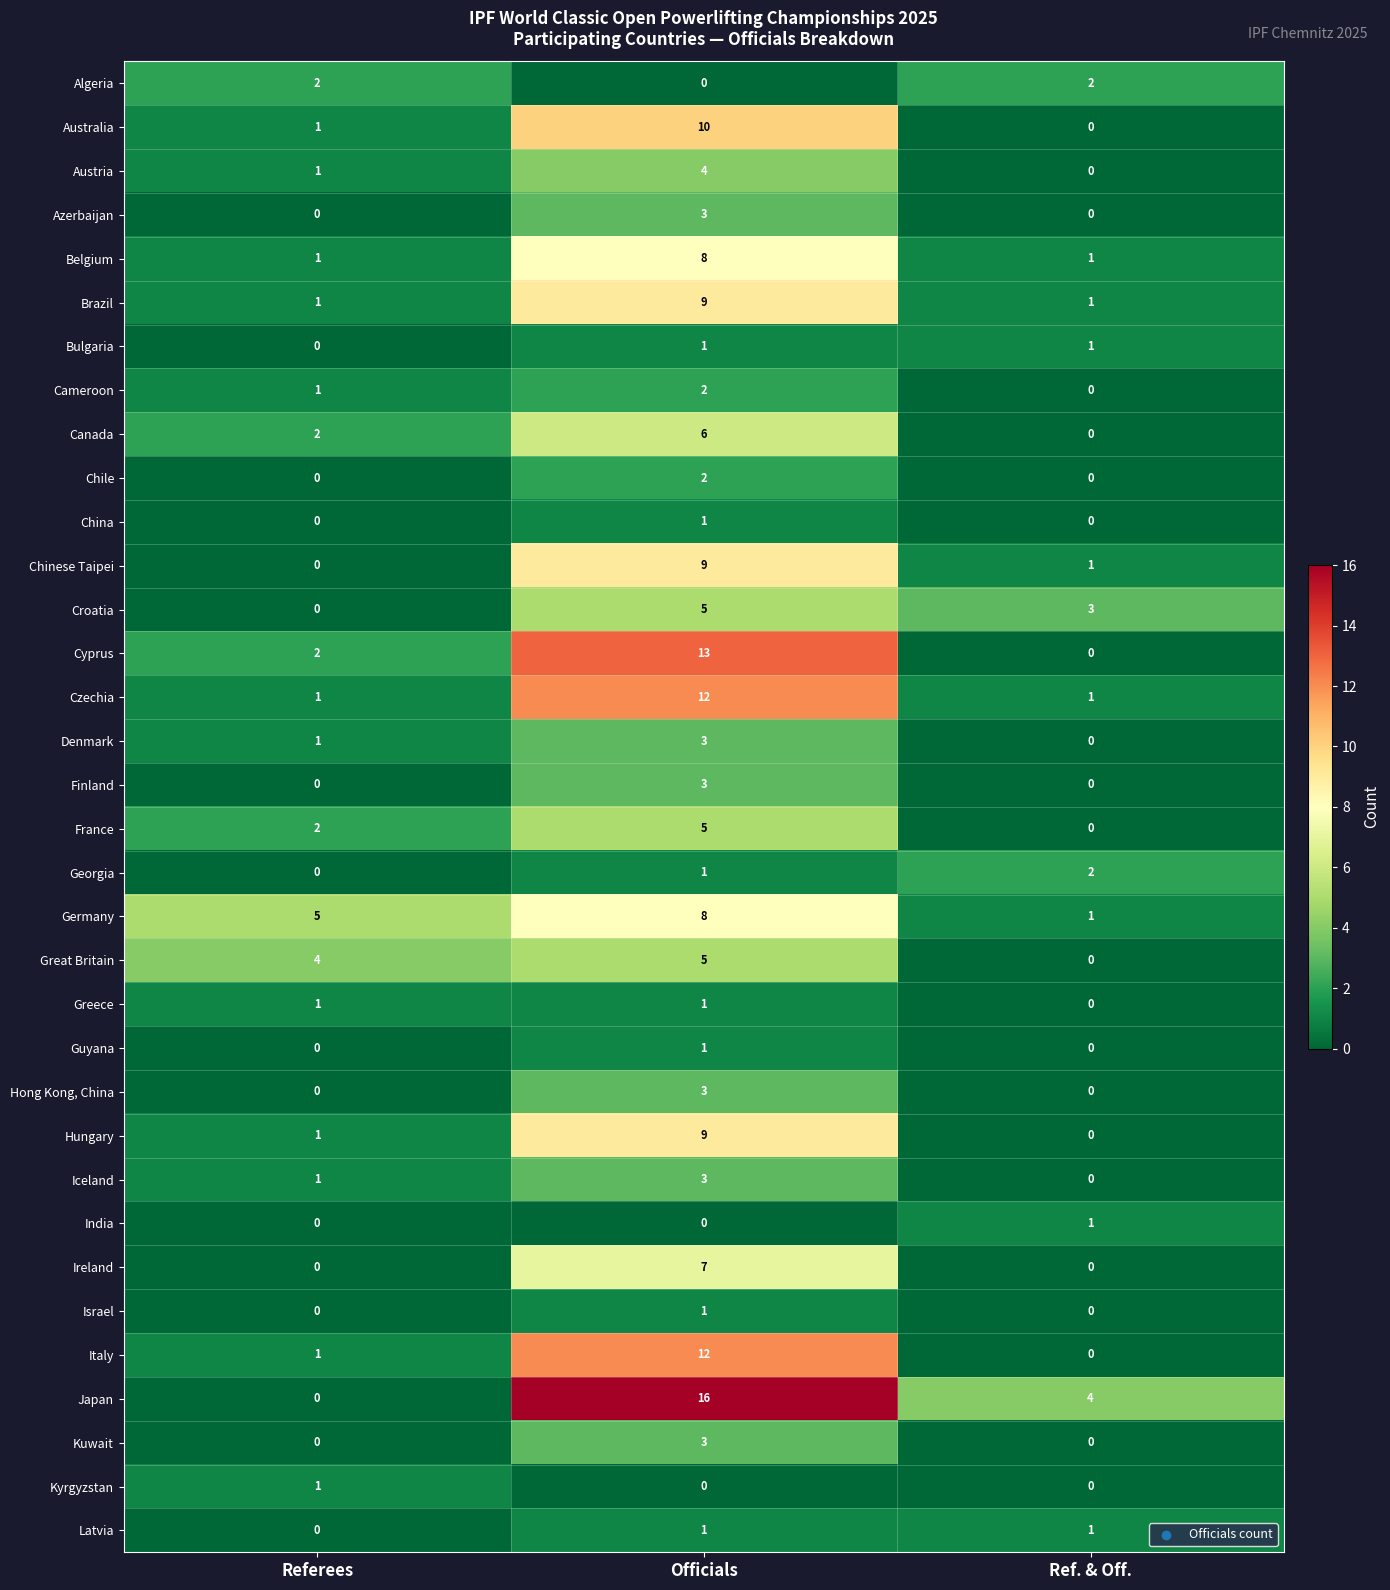

How many Croatia values are between 0 and 5?

3